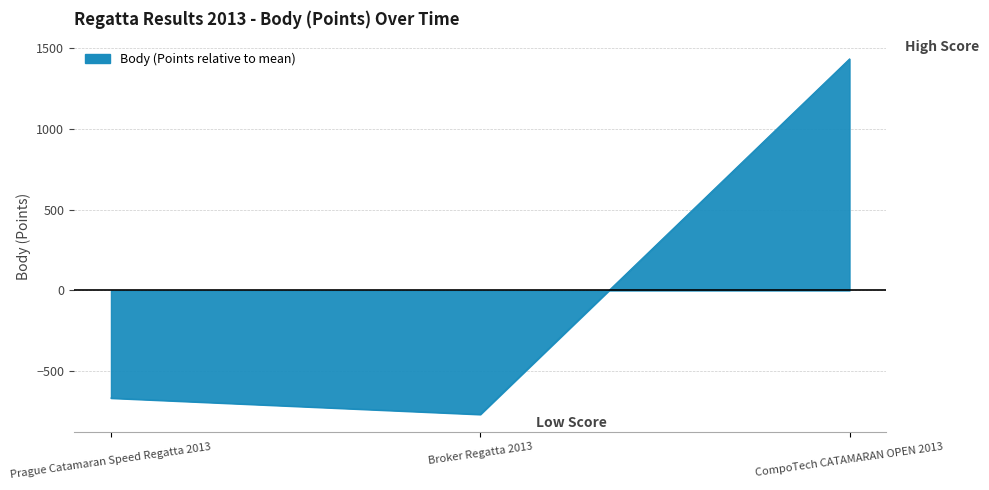

How many lines are shown in the chart?

1